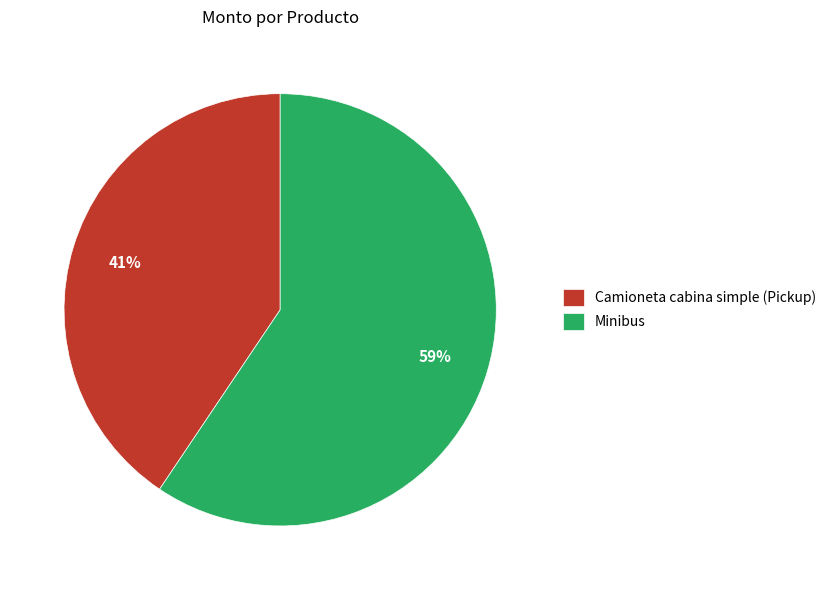

Is the sum of Minibus and Camioneta cabina simple (Pickup) greater than half?

Yes